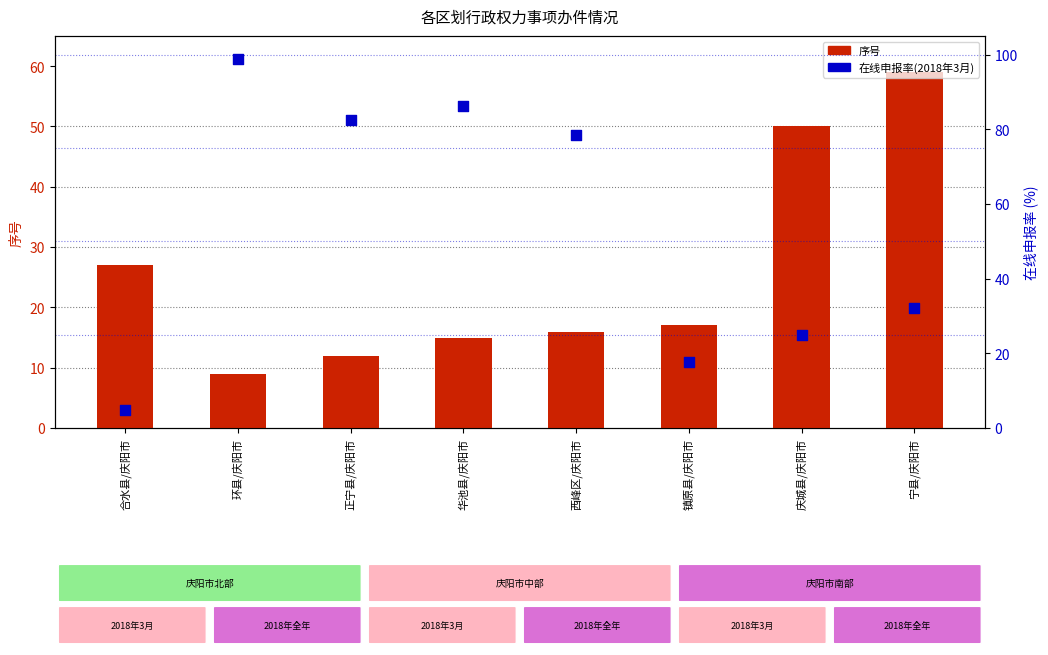

What is the total value across all series at 华池县/庆阳市?

101.2